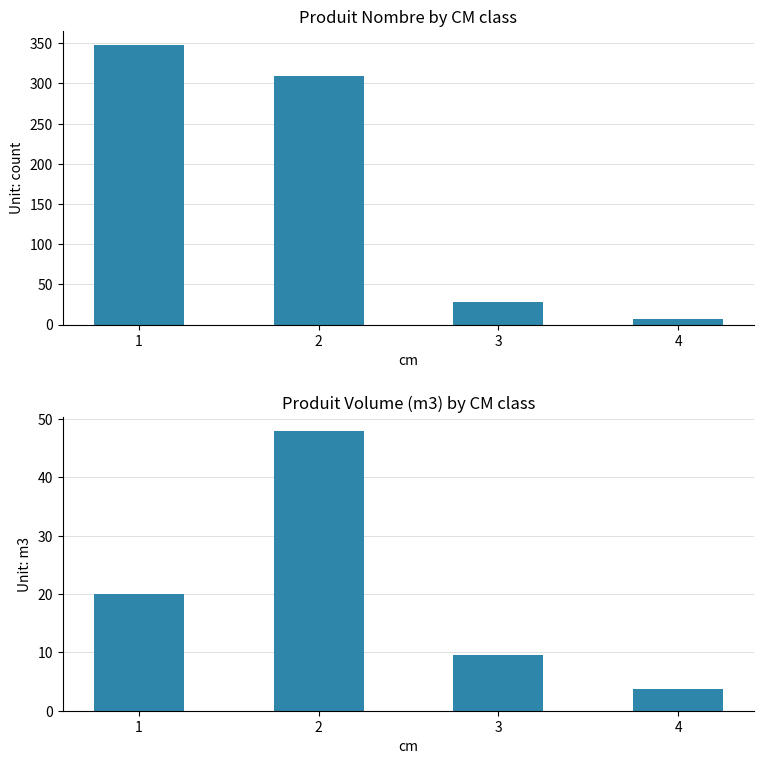

List the series in order of their peak value, lowest first.

produit_vtgr, produit_nbre